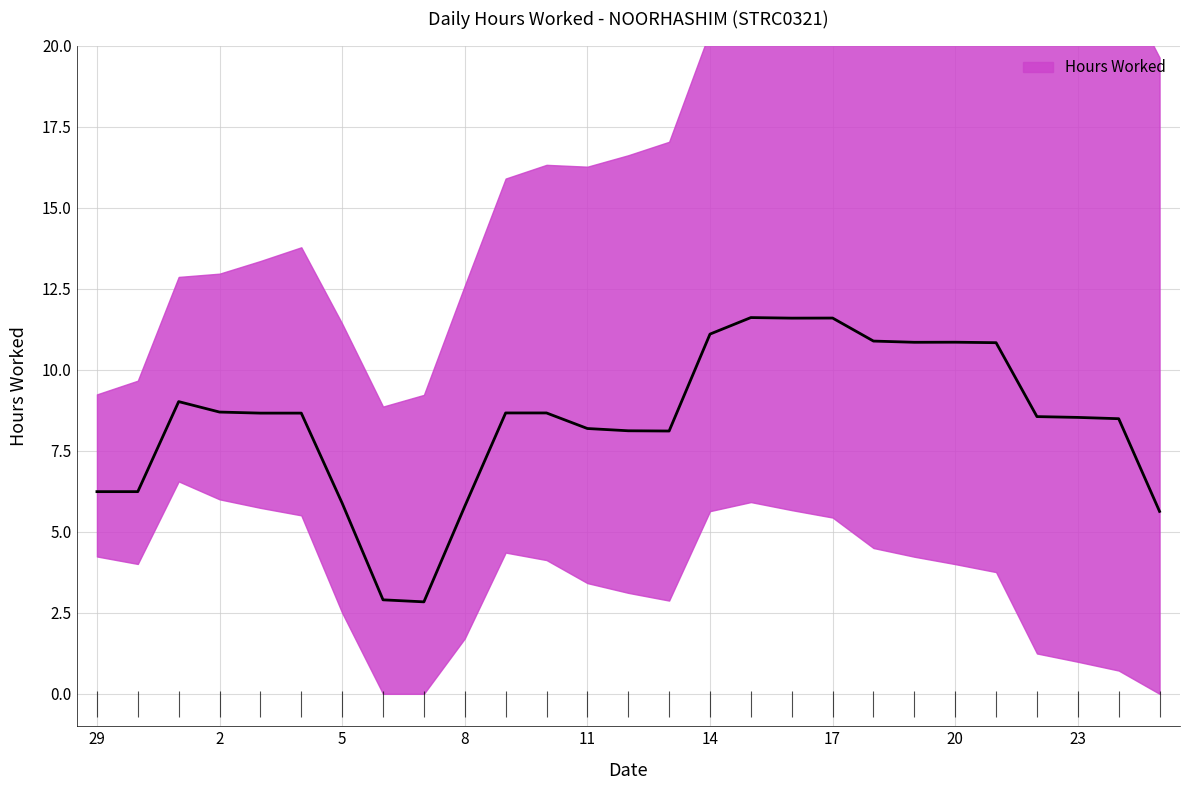

How many points are higher than both their immediate neighbors (excluding endpoints)?

6